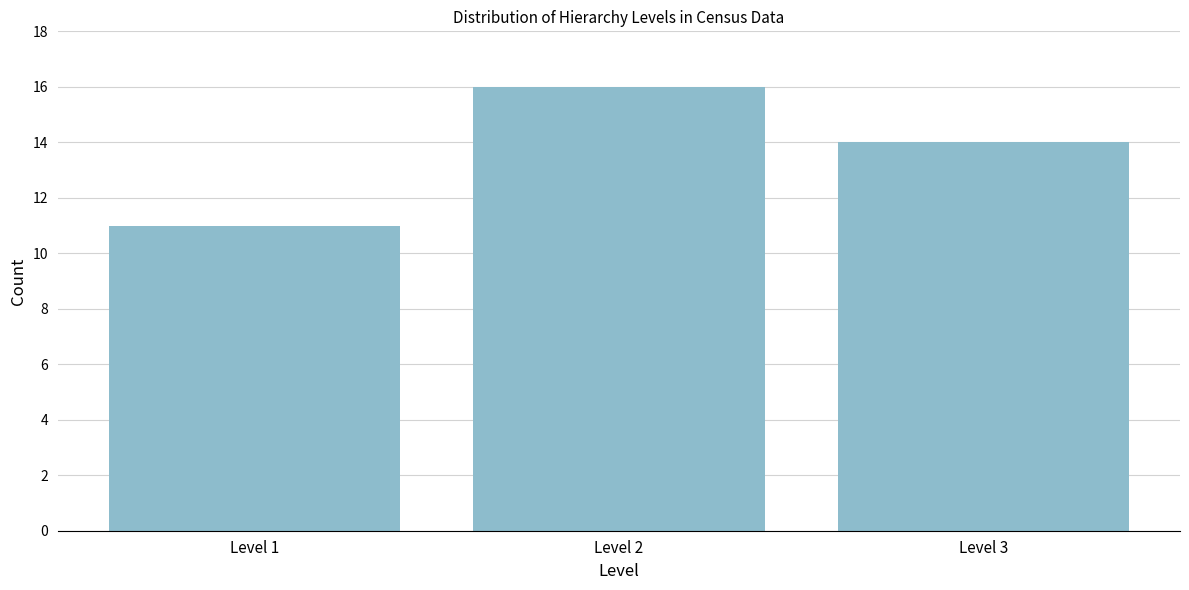

Reading left to right, list all the values displayed in this chart.

Level 1=11	Level 2=16	Level 3=14